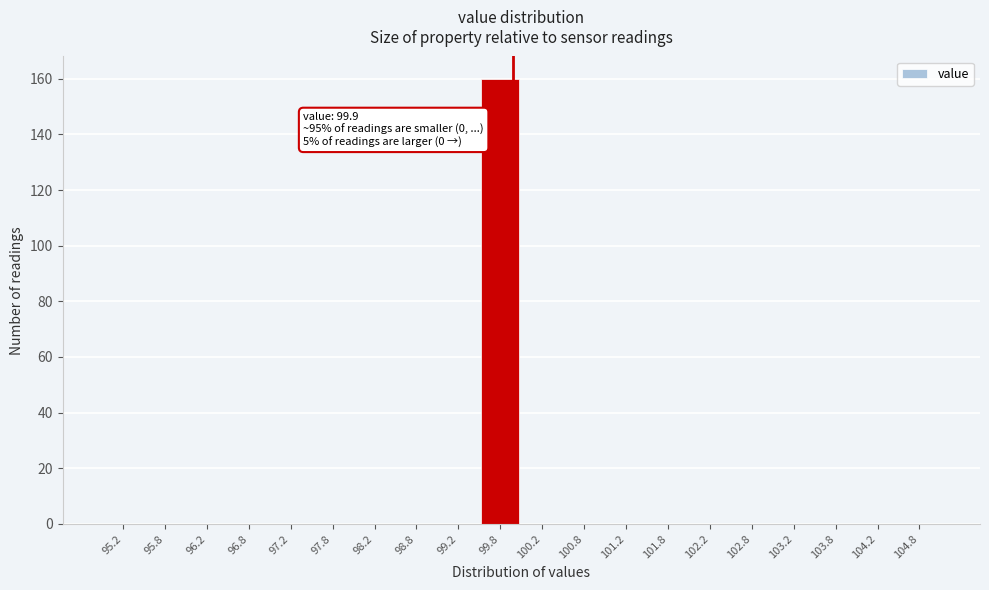

Over which range of the x-axis is the bar tallest?

99.5 to 100.0